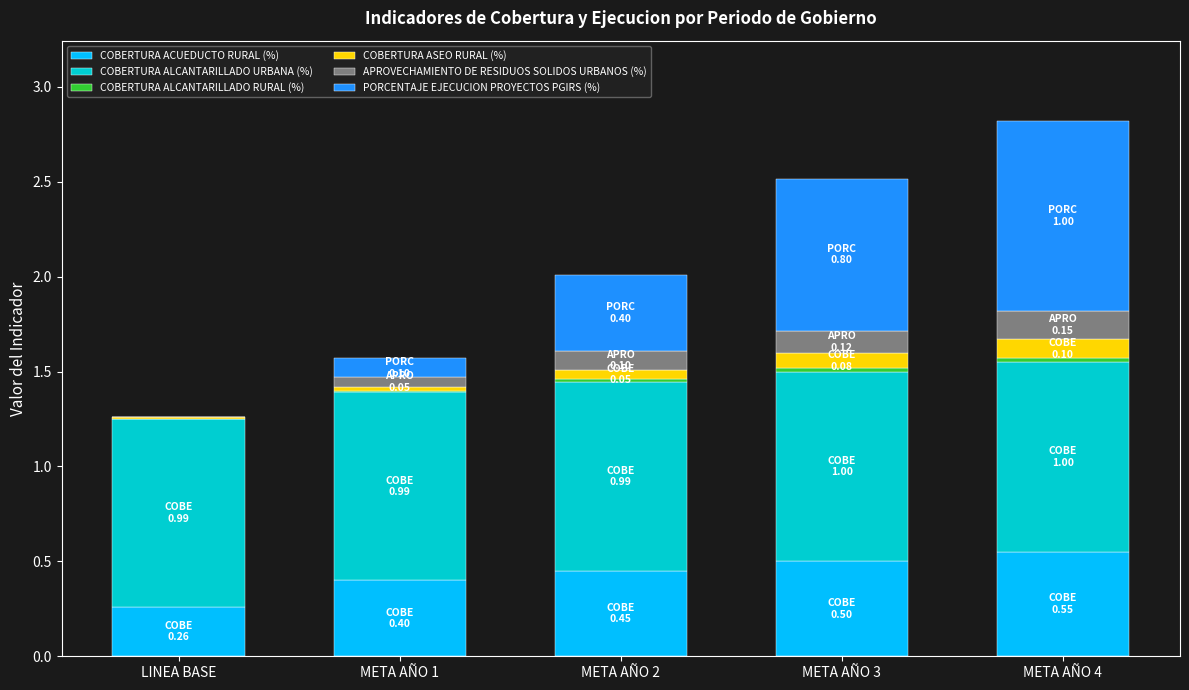

The value of COBERTURA ACUEDUCTO RURAL (%) at META AÑO 2 is 0.5. True or false?

True